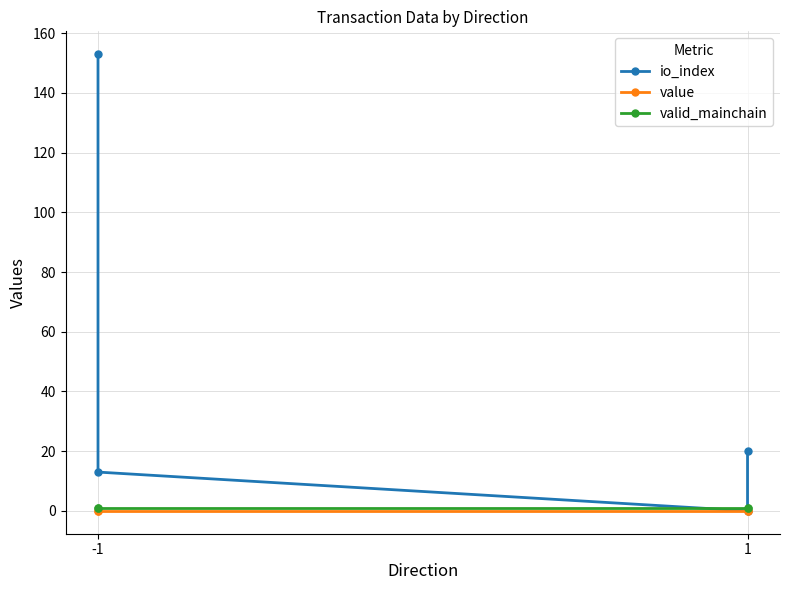

The value of valid_mainchain at -1 is 0.6. True or false?

False